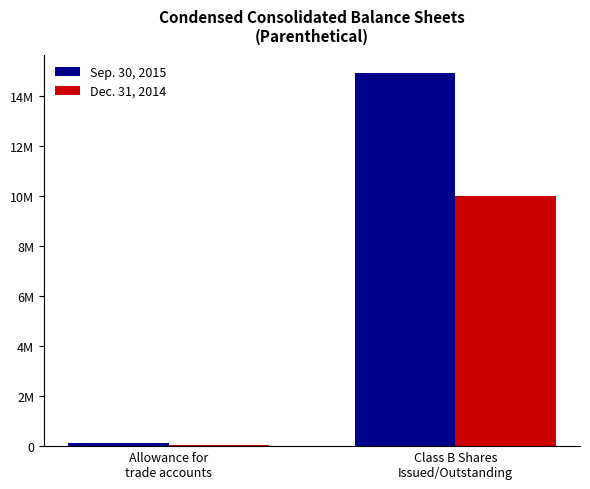

What are all the series names shown in the legend?

Sep. 30, 2015, Dec. 31, 2014